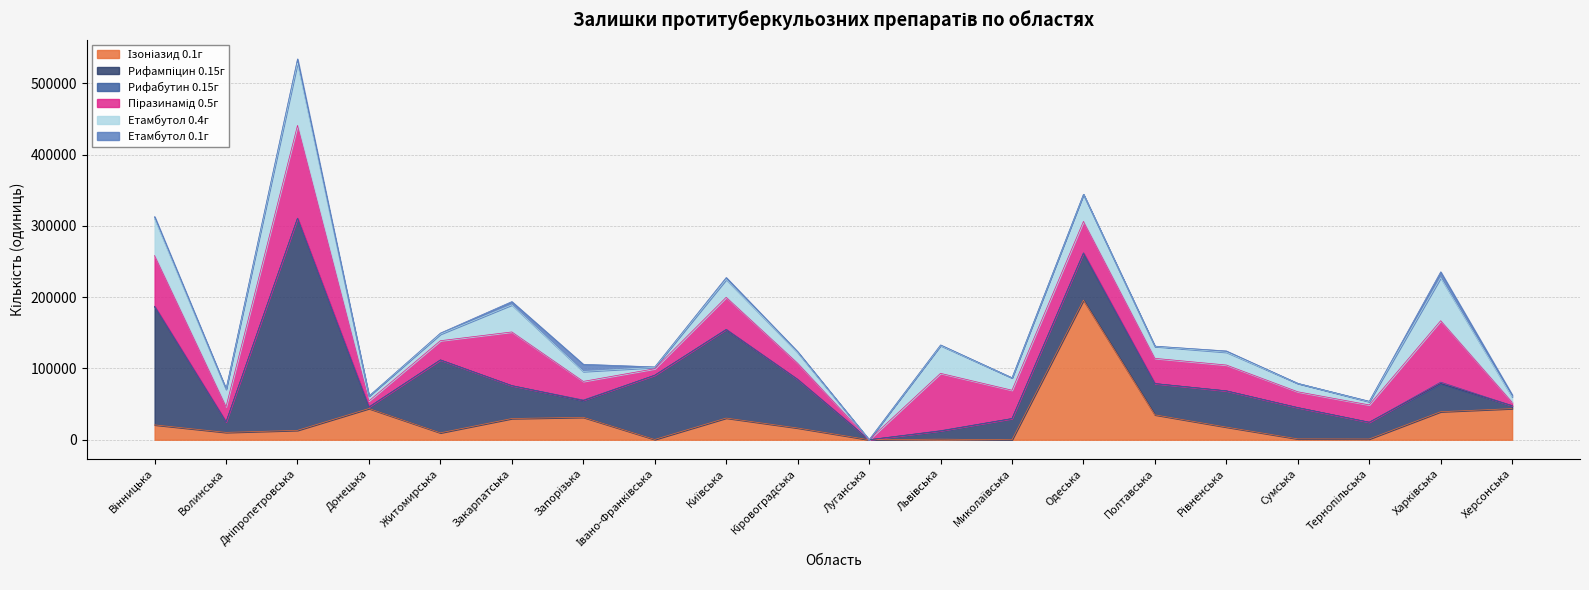

Which category has the highest value in the Піразинамід 0.5г series?

Дніпропетровська